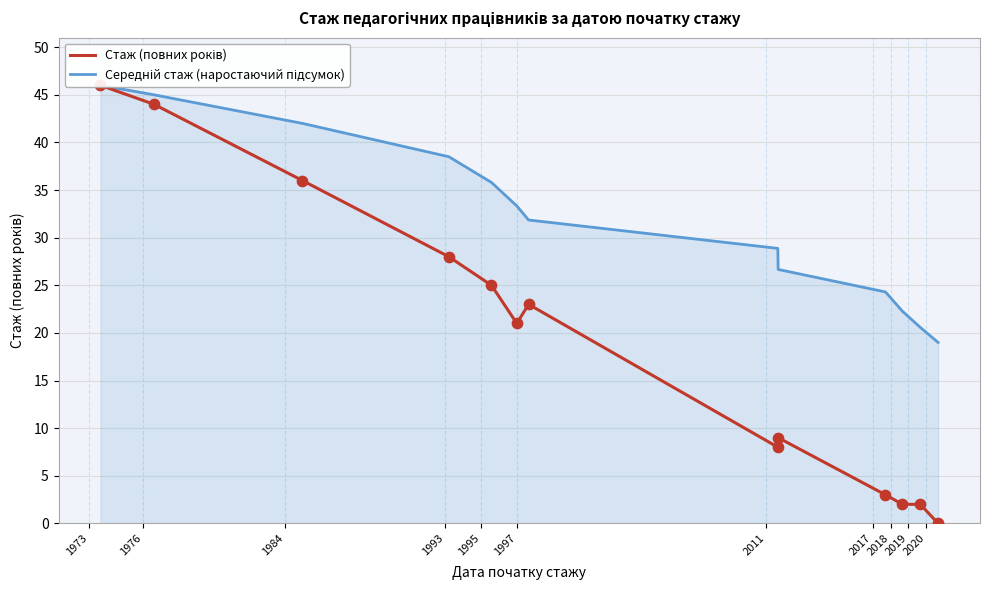

Which series has the widest spread of Y values?

Стаж (повних років)